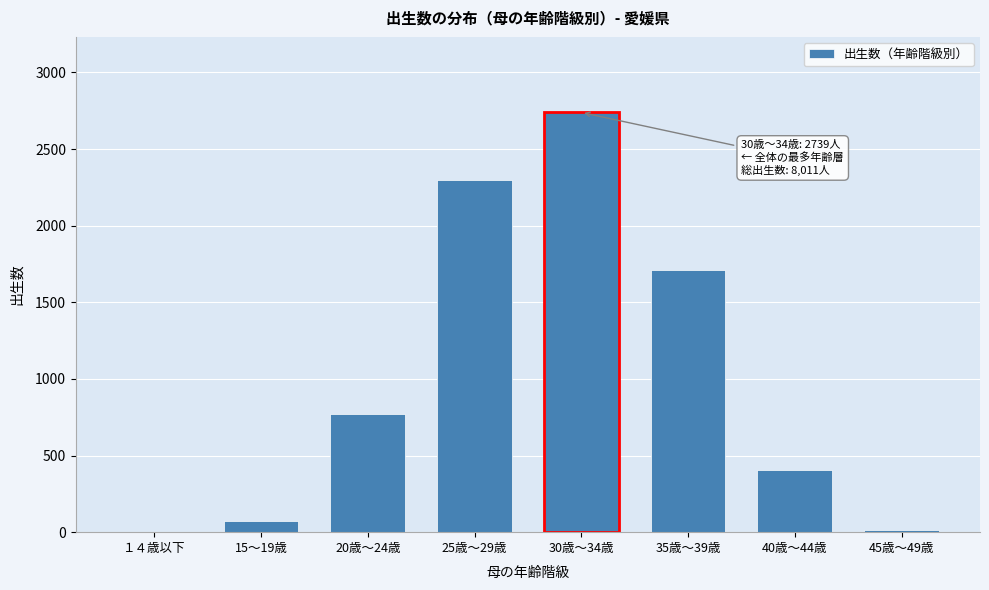

Reading left to right, transcribe all the data shown in this chart.

１４歳以下=1	15～19歳=72	20歳～24歳=769	25歳～29歳=2300	30歳～34歳=2739	35歳～39歳=1711	40歳～44歳=405	45歳～49歳=14